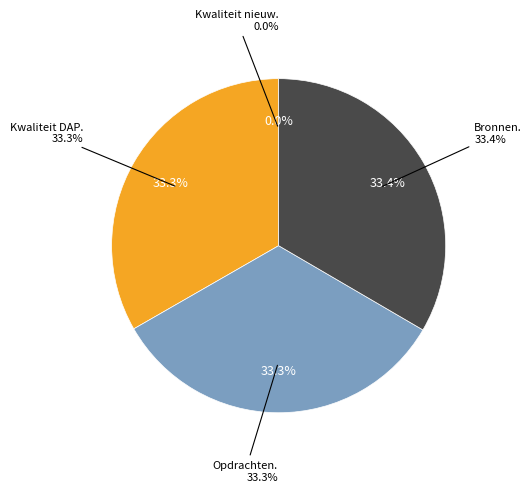

To the nearest percent, what is the difference between the largest and smallest slice percentages?

33%